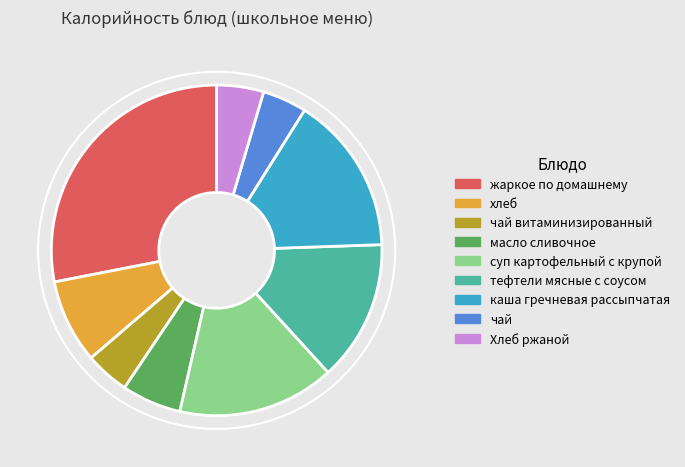

What is the largest slice in the pie chart?

жаркое по домашнему